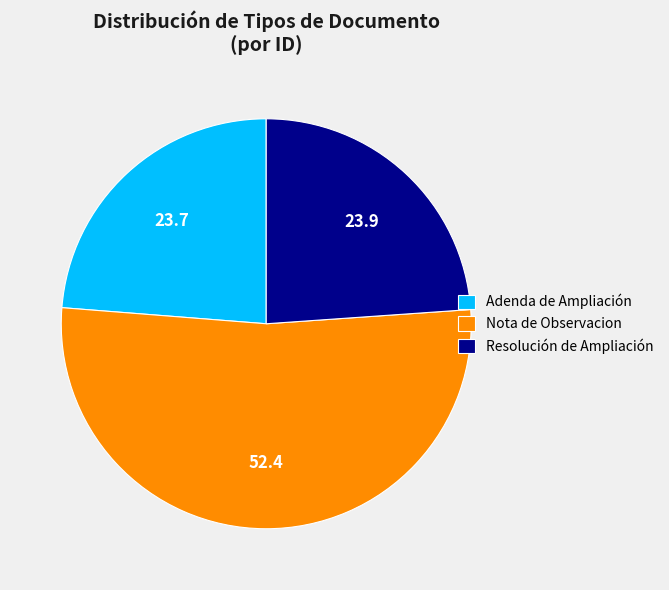

What is the ratio of the value at Resolución de Ampliación to the value at Nota de Observacion?

0.5